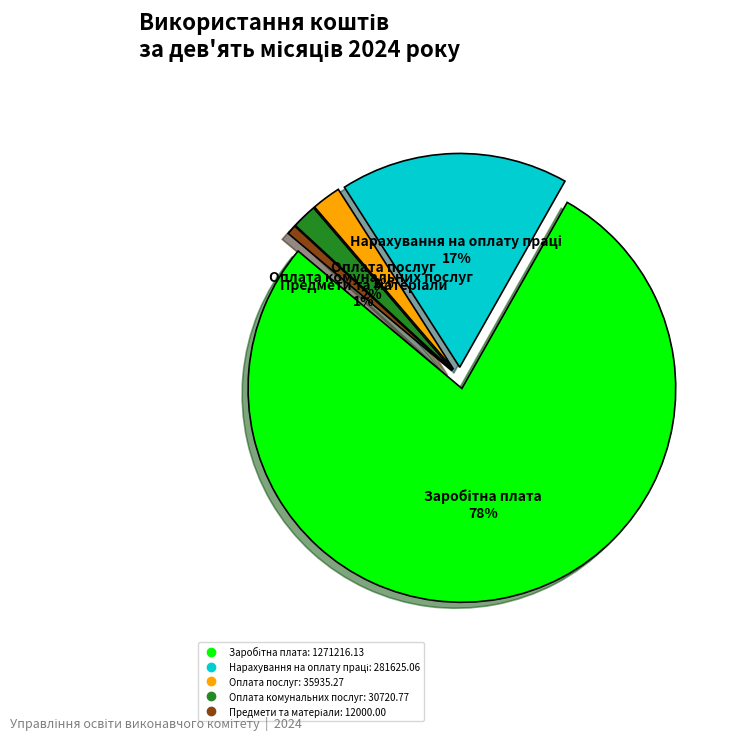

To the nearest percent, what is the difference between the Нарахування на оплату праці and Оплата комунальних послуг slice percentages?

15%